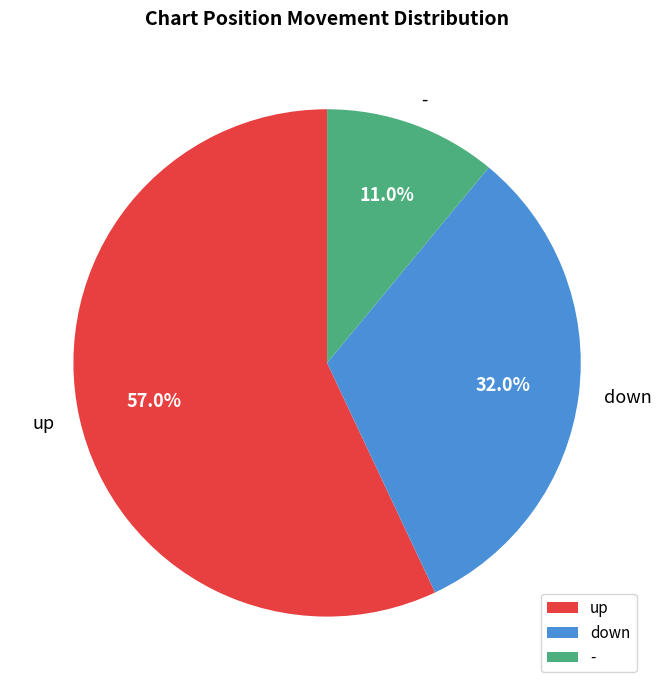

To the nearest percent, what is the difference between the up and - slice percentages?

46%